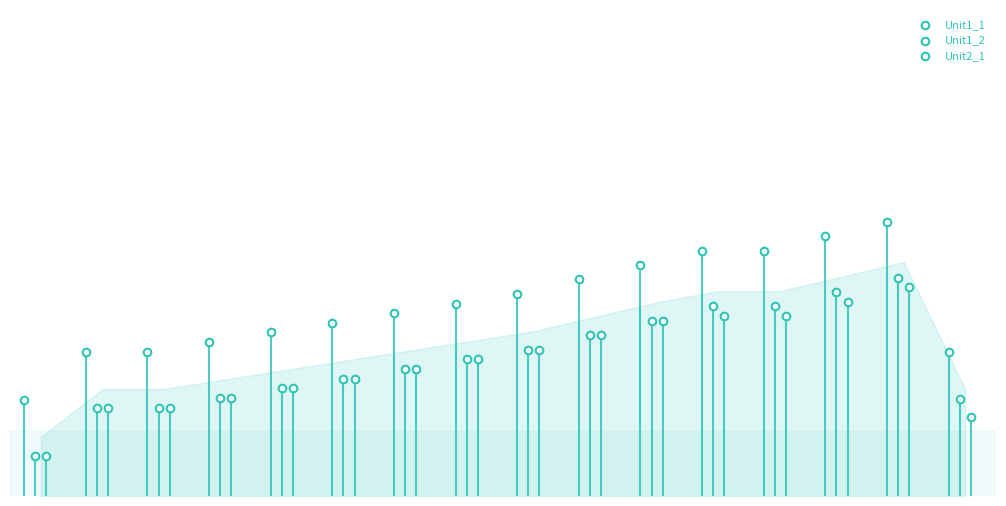

What are all the series names shown in the legend?

Unit1_1, Unit1_2, Unit2_1